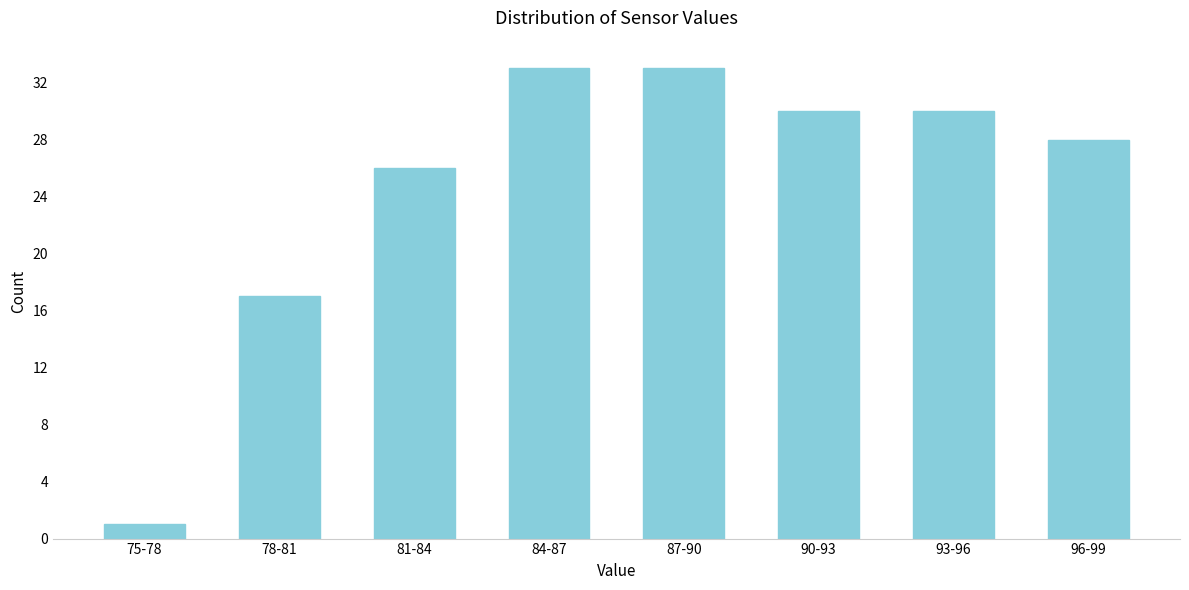

Reading right to left, what are all the values shown in this chart?

96-99=28	93-96=30	90-93=30	87-90=33	84-87=33	81-84=26	78-81=17	75-78=1